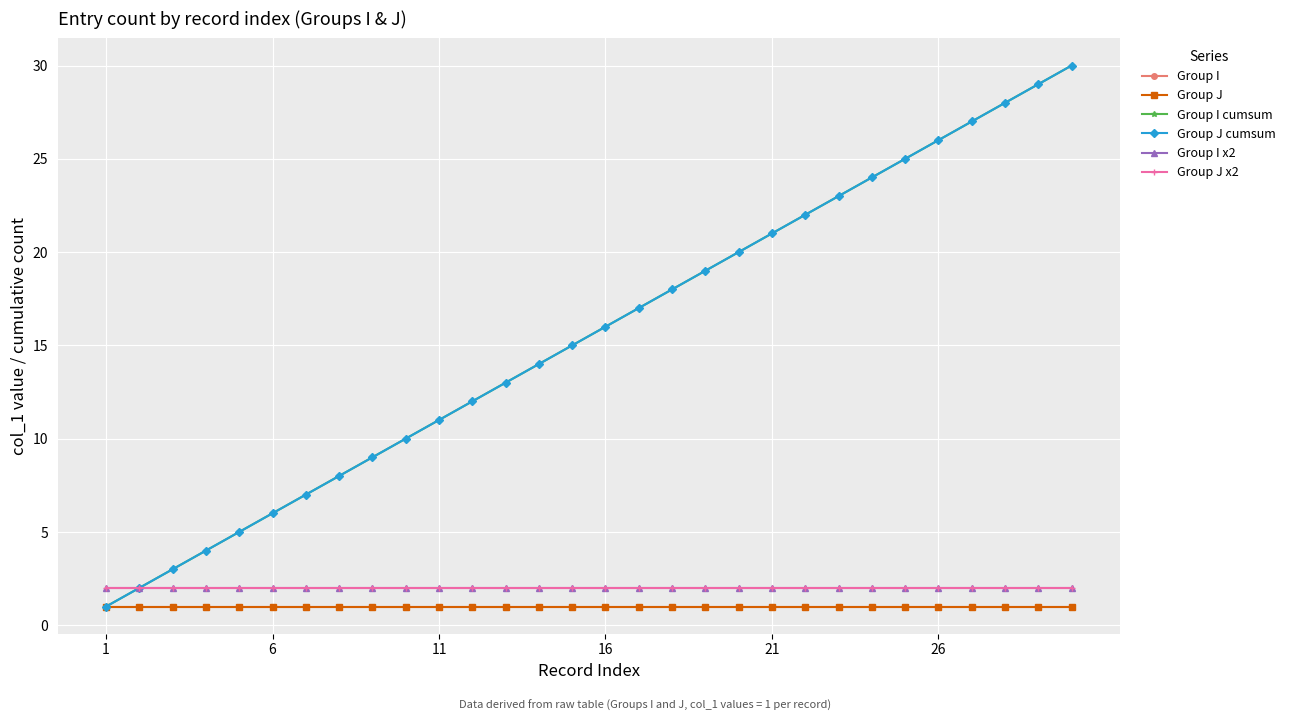

Which category has the highest value across all series?

29